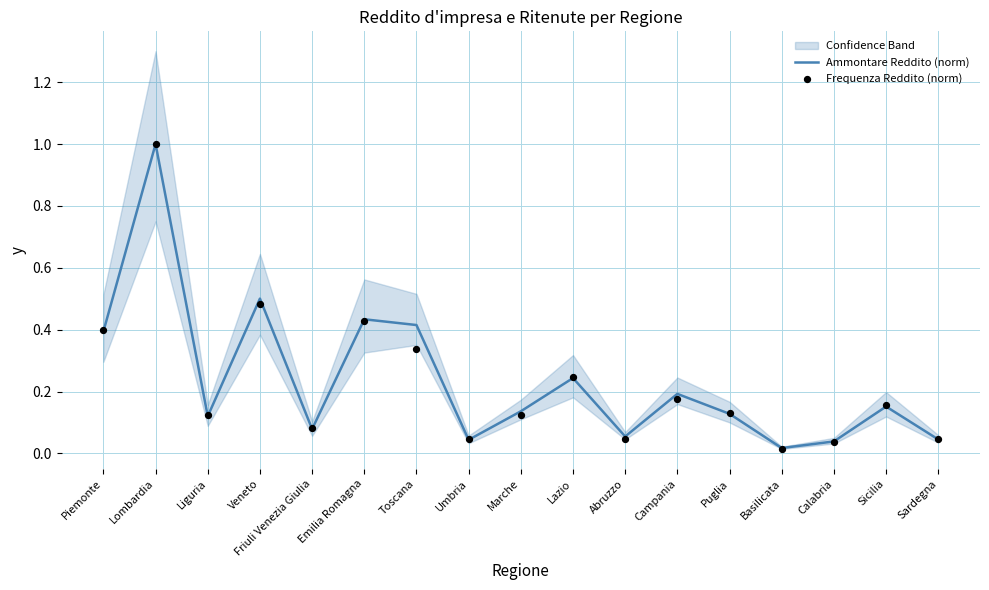

What are all the series names shown in the legend?

Ammontare Reddito (norm), Frequenza Reddito (norm)